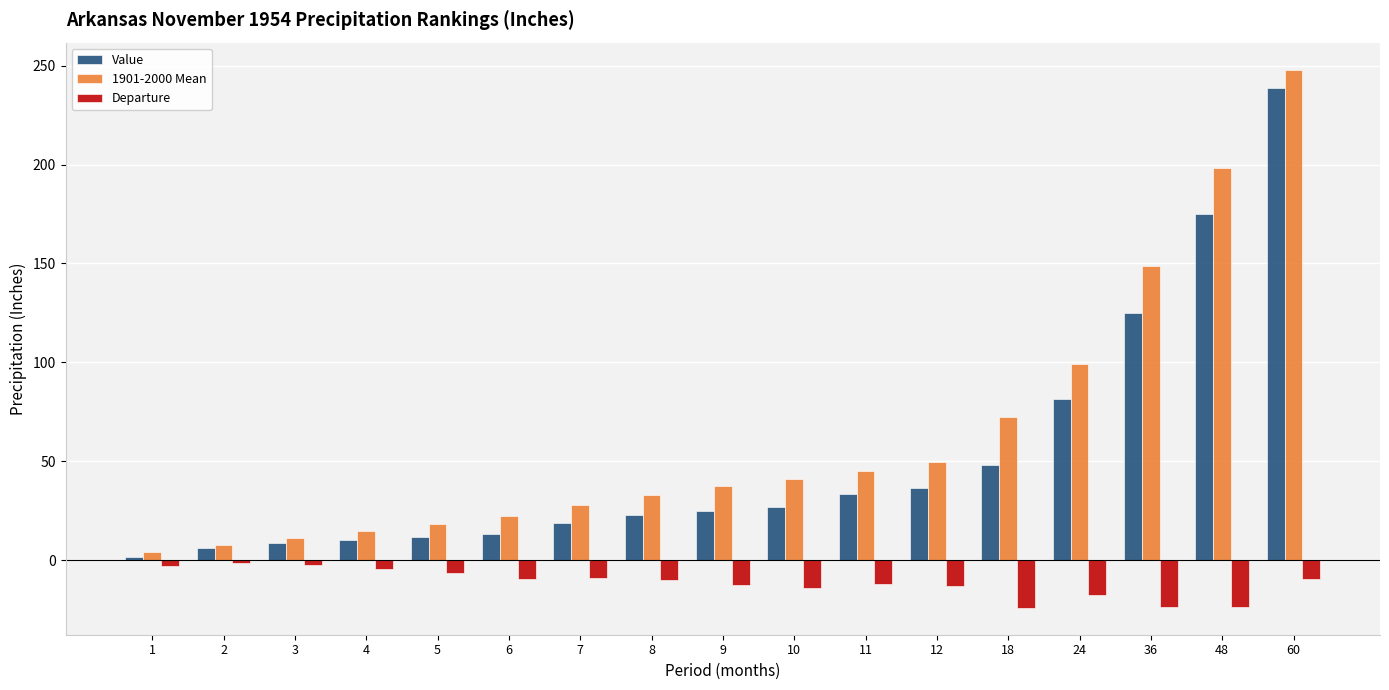

What is the average value of the Departure series?

-11.6